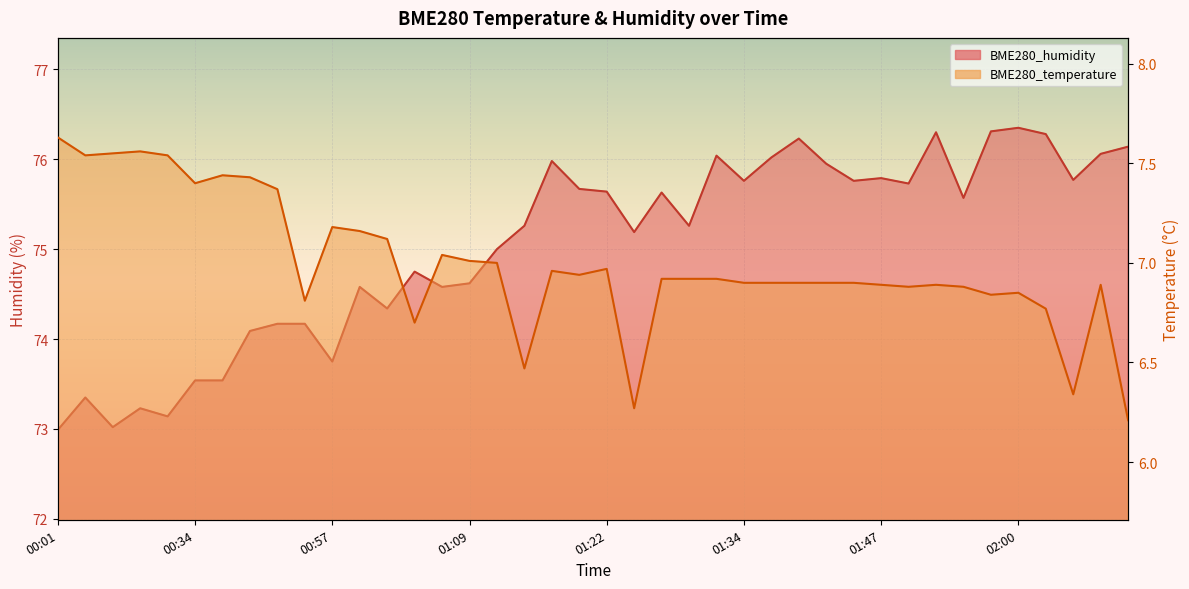

How many distinct data groups are displayed?

2